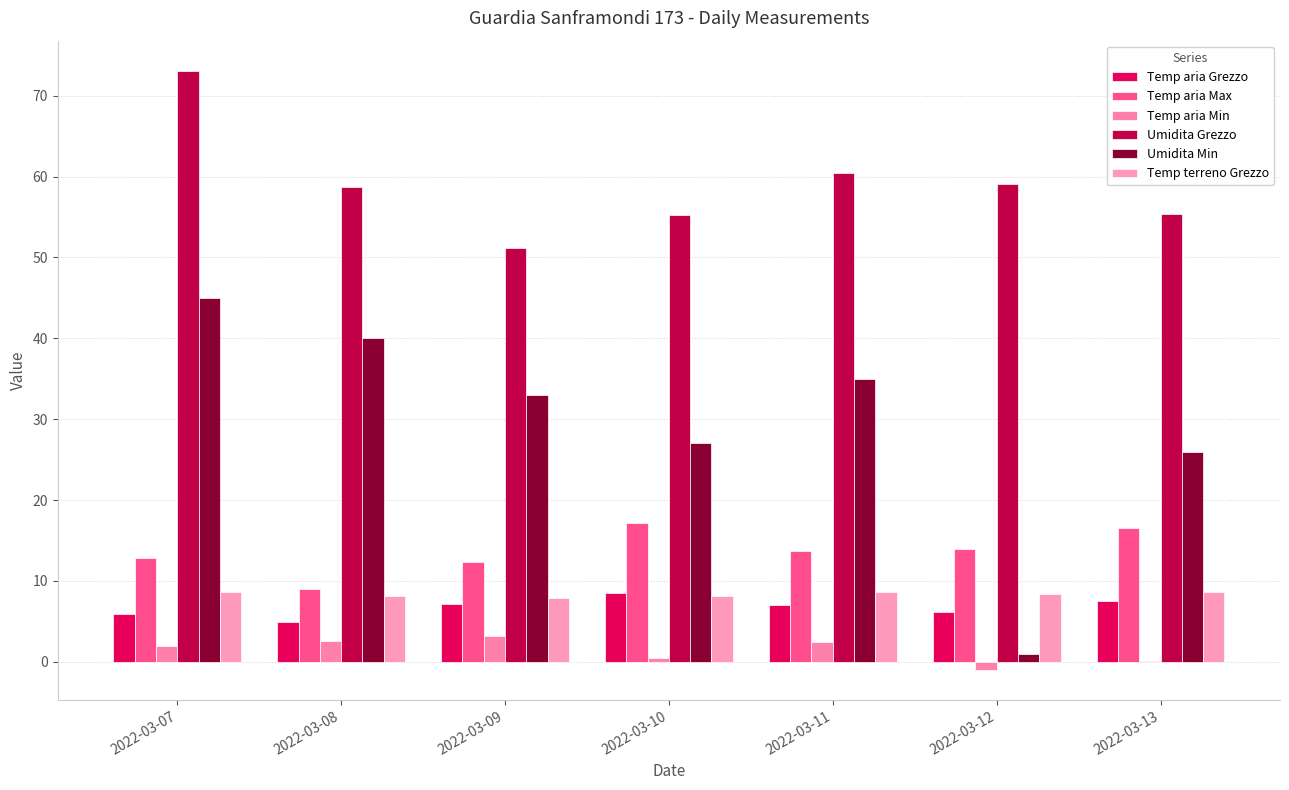

What is the value of the Temp aria Grezzo bar at the 1st from the left?

5.9